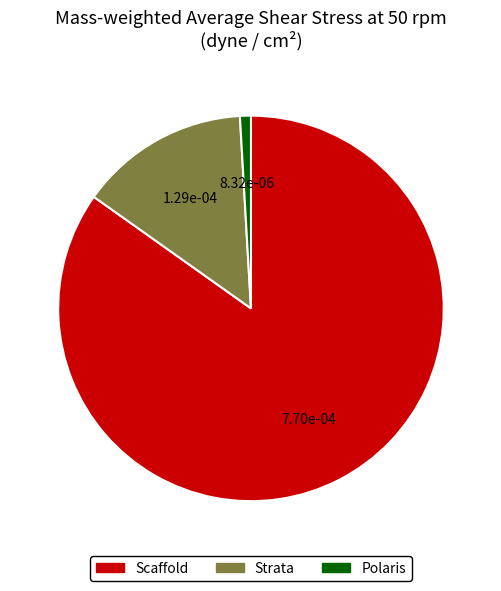

Is there any slice that represents more than half of the pie?

Yes